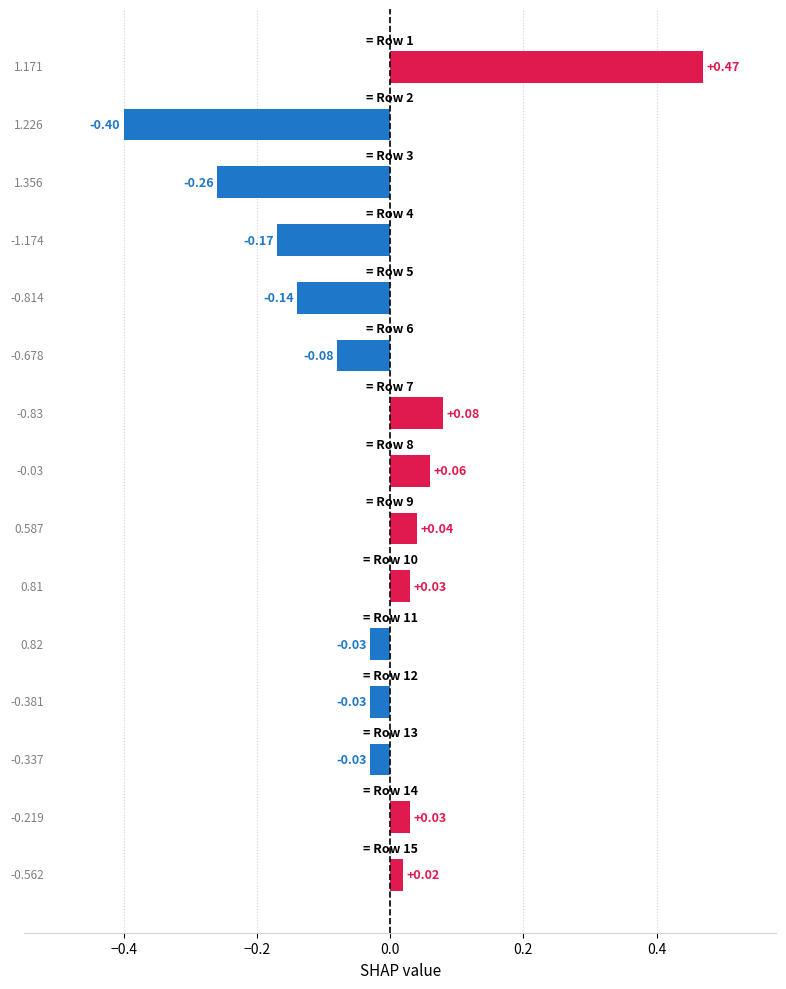

How many positive values are there?

7